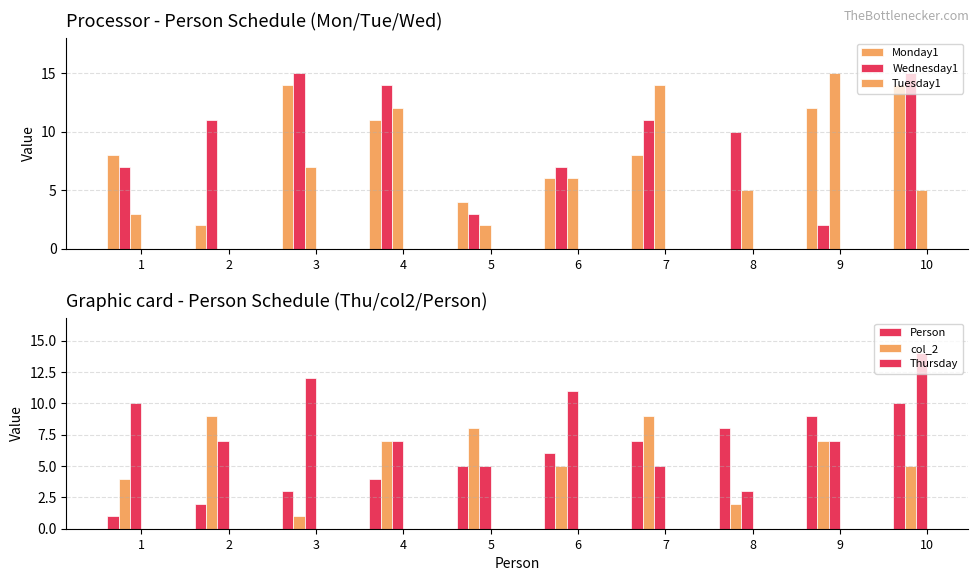

Reading right to left, list all the values displayed in this chart.

Monday1: 10=14	9=12	8=0	7=8	6=6	5=4	4=11	3=14	2=2	1=8
Wednesday1: 10=15	9=2	8=10	7=11	6=7	5=3	4=14	3=15	2=11	1=7
Tuesday1: 10=5	9=15	8=5	7=14	6=6	5=2	4=12	3=7	2=0	1=3
Person: 10=10	9=9	8=8	7=7	6=6	5=5	4=4	3=3	2=2	1=1
col_2: 10=5	9=7	8=2	7=9	6=5	5=8	4=7	3=1	2=9	1=4
Thursday: 10=14	9=7	8=3	7=5	6=11	5=5	4=7	3=12	2=7	1=10